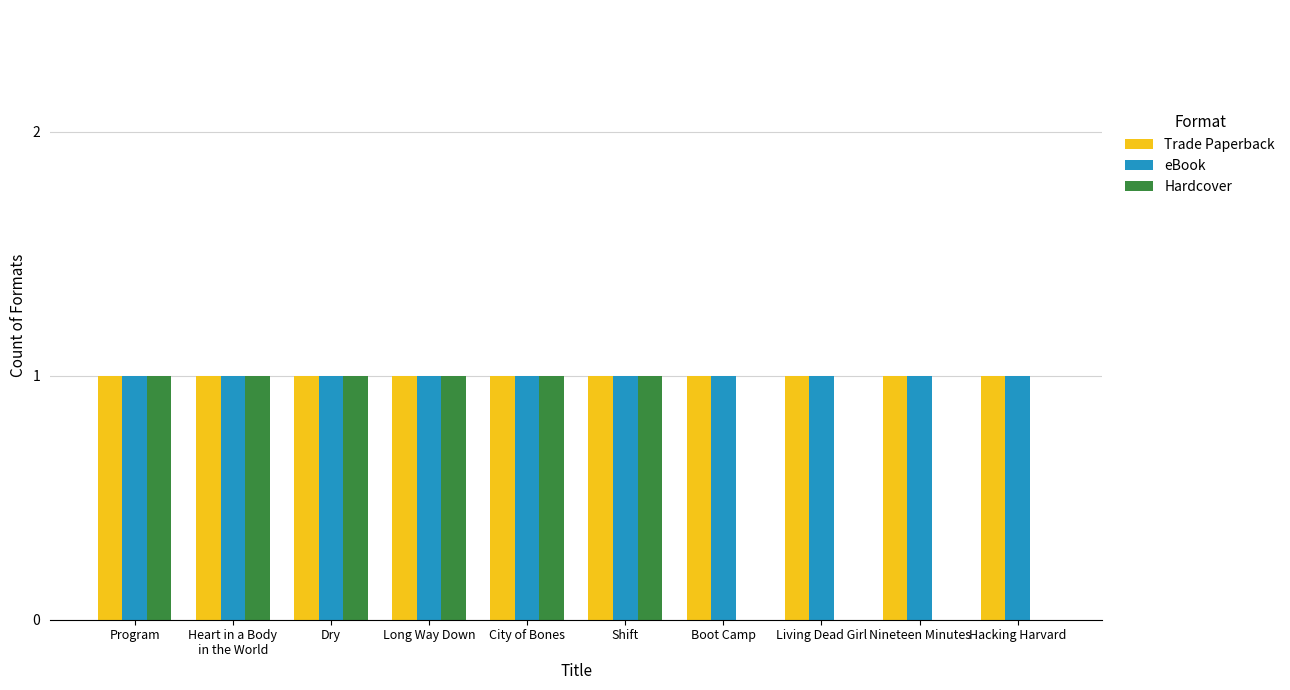

Which series changed the most between Long Way Down and Boot Camp?

Hardcover